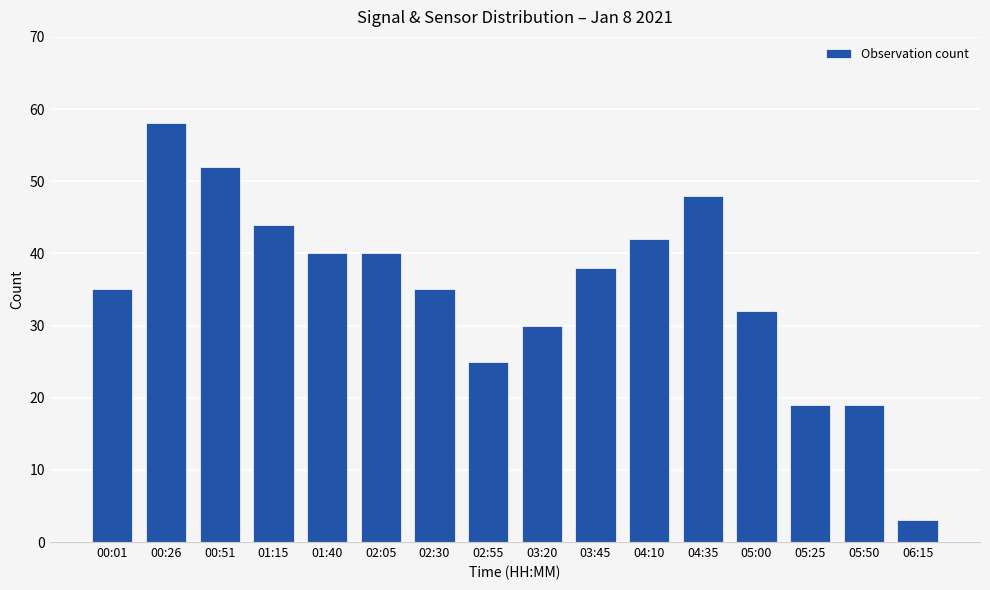

Which category has the lowest value across all series?

06:15